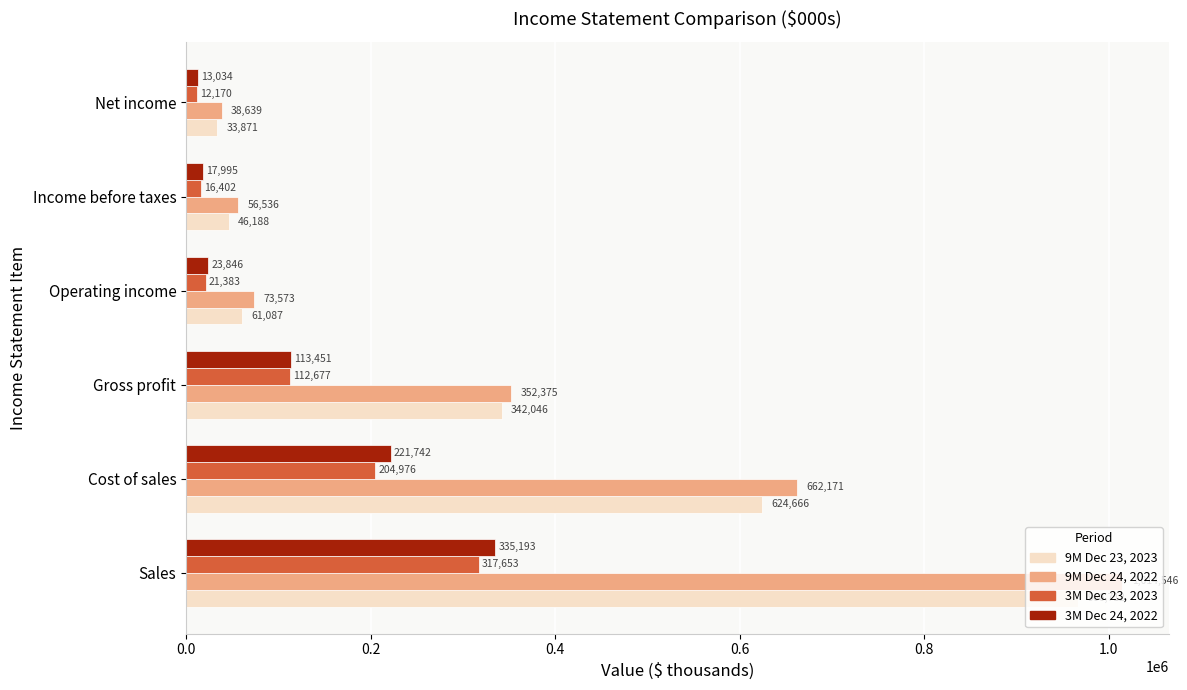

Rank the categories by 9M Dec 23, 2023 value from lowest to highest.

Net income, Income before taxes, Operating income, Gross profit, Cost of sales, Sales